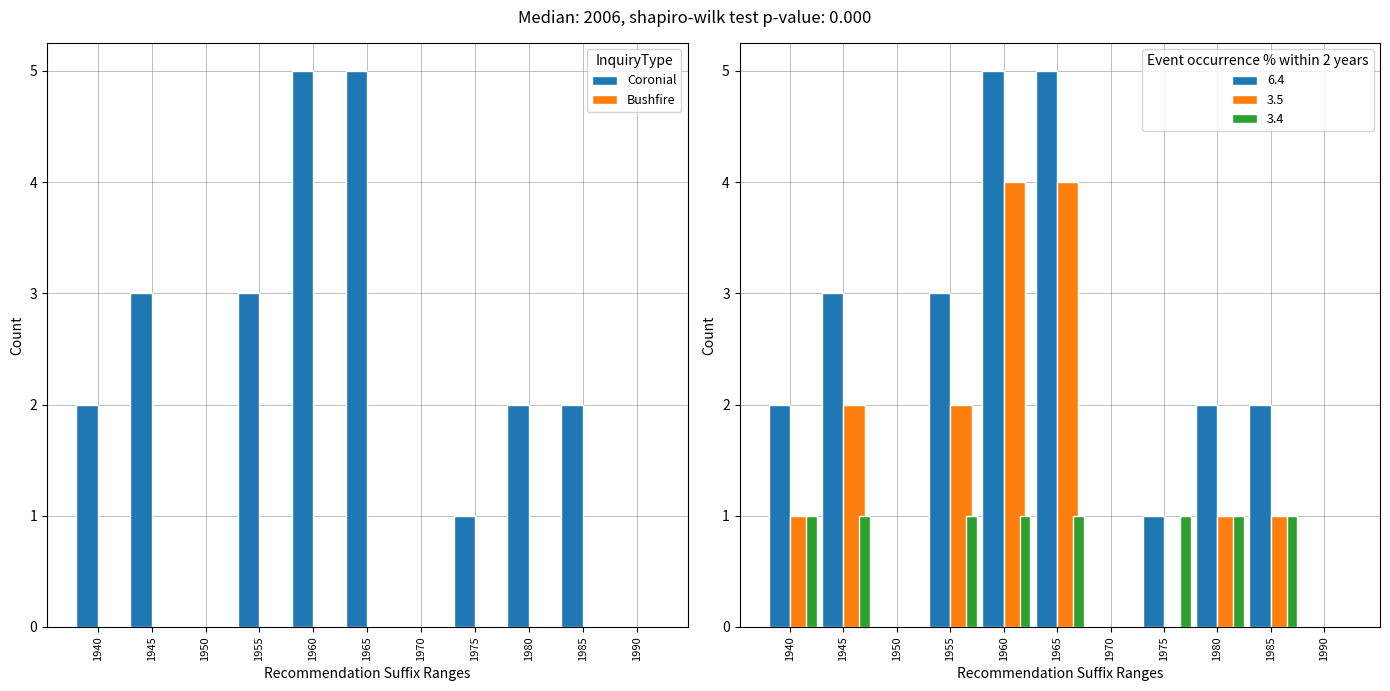

How many bars are there in each group?

2